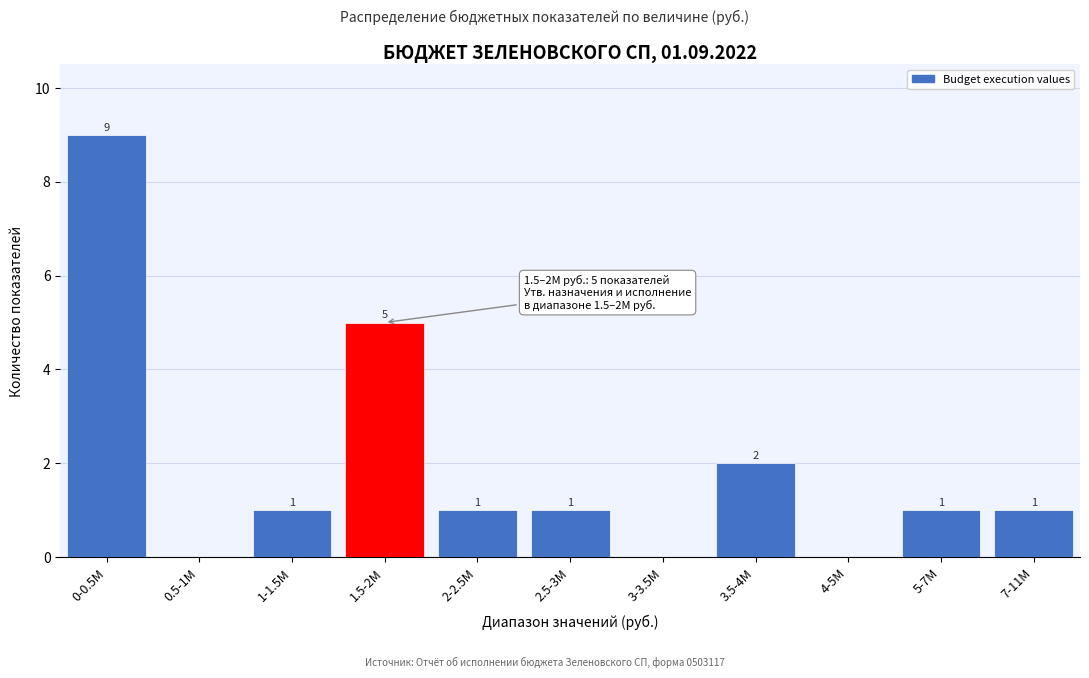

Reading left to right, extract all data points from this chart.

0-0.5M=9	0.5-1M=0	1-1.5M=1	1.5-2M=5	2-2.5M=1	2.5-3M=1	3-3.5M=0	3.5-4M=2	4-5M=0	5-7M=1	7-11M=1